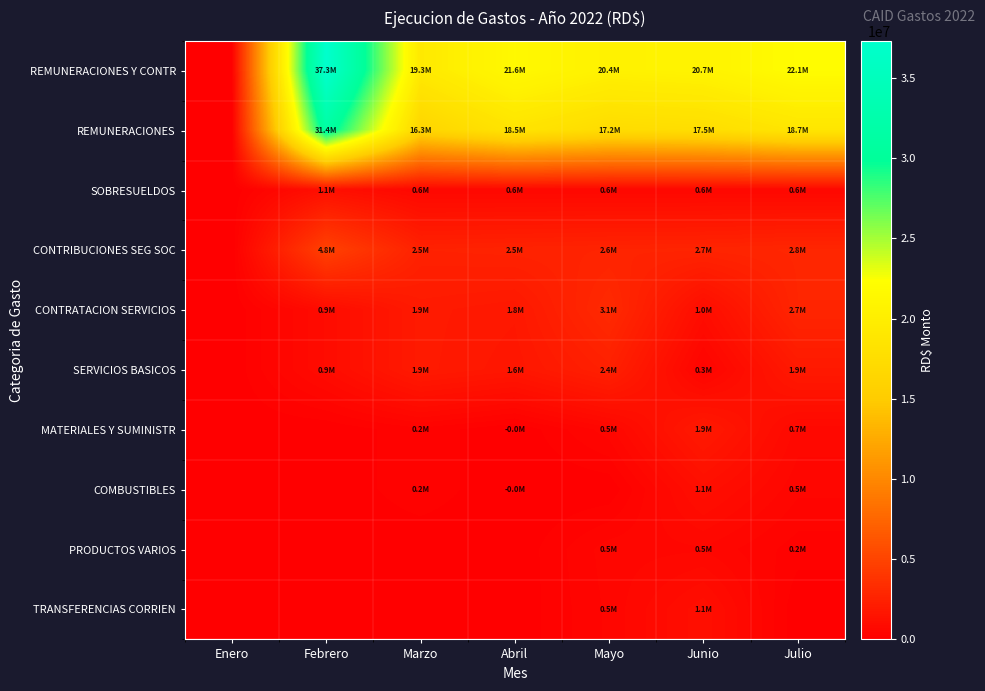

List the series in order of their peak value, lowest first.

PRODUCTOS VARIOS, COMBUSTIBLES, TRANSFERENCIAS CORRIEN, SOBRESUELDOS, MATERIALES Y SUMINISTR, SERVICIOS BASICOS, CONTRATACION SERVICIOS, CONTRIBUCIONES SEG SOC, REMUNERACIONES, REMUNERACIONES Y CONTR